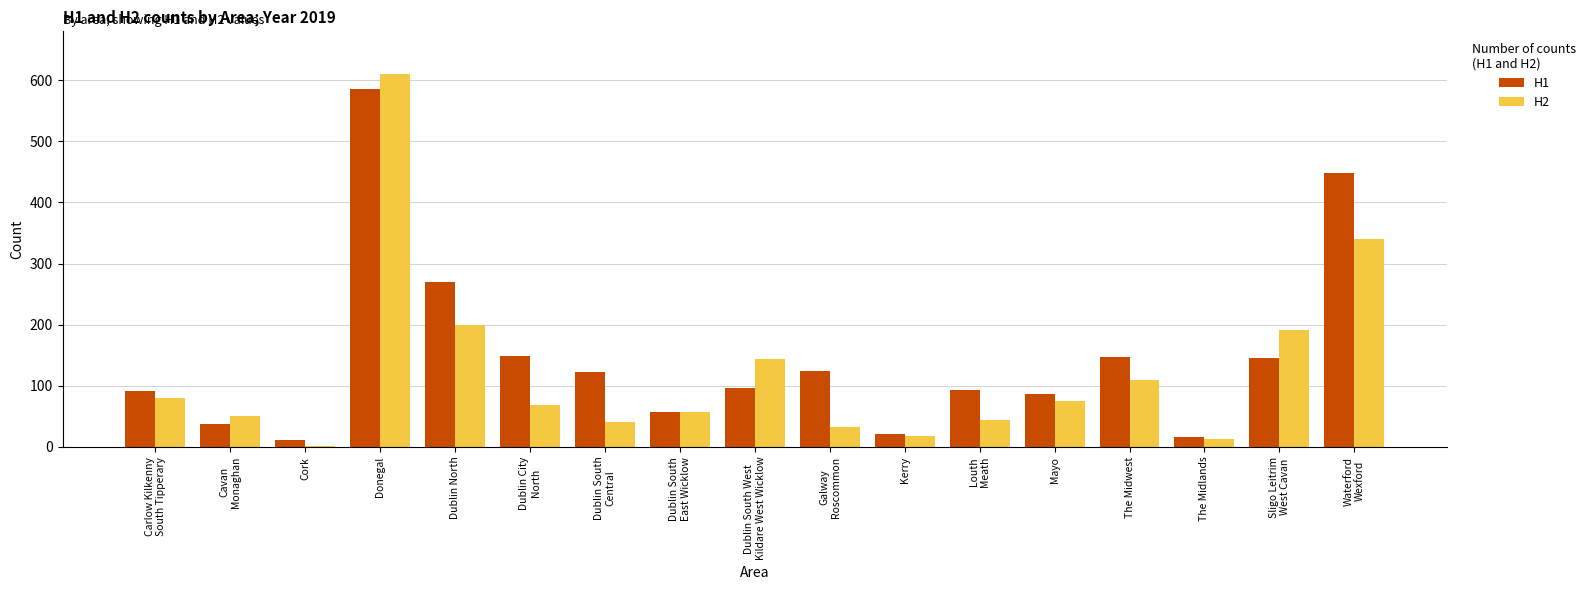

The H2 series shows 611 at Donegal. True or false?

True